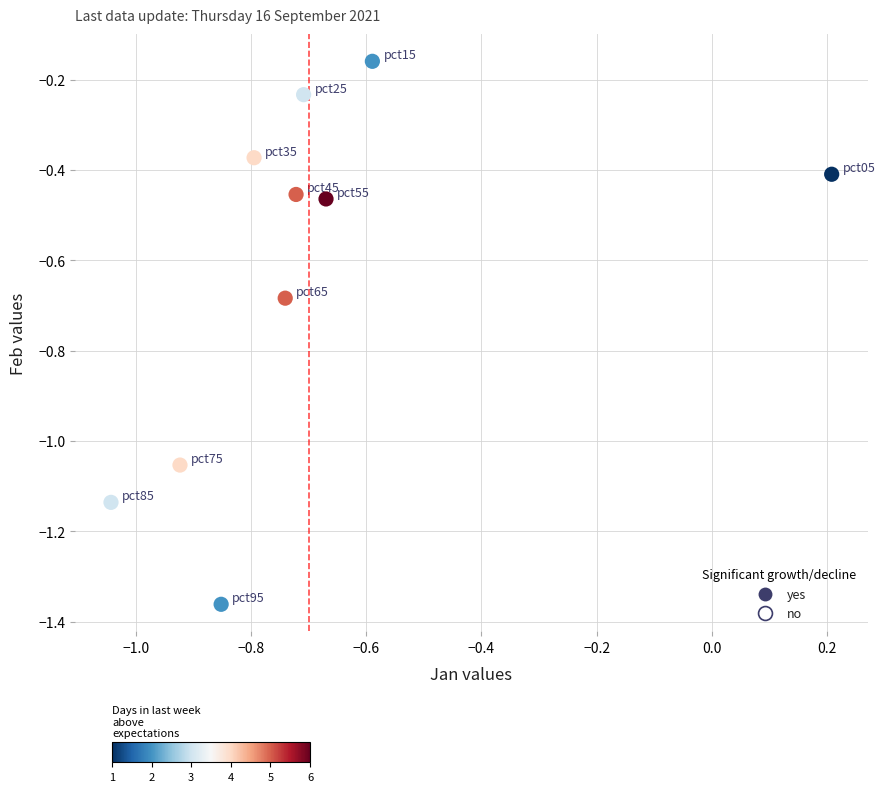

What is the average Y value?

-0.6